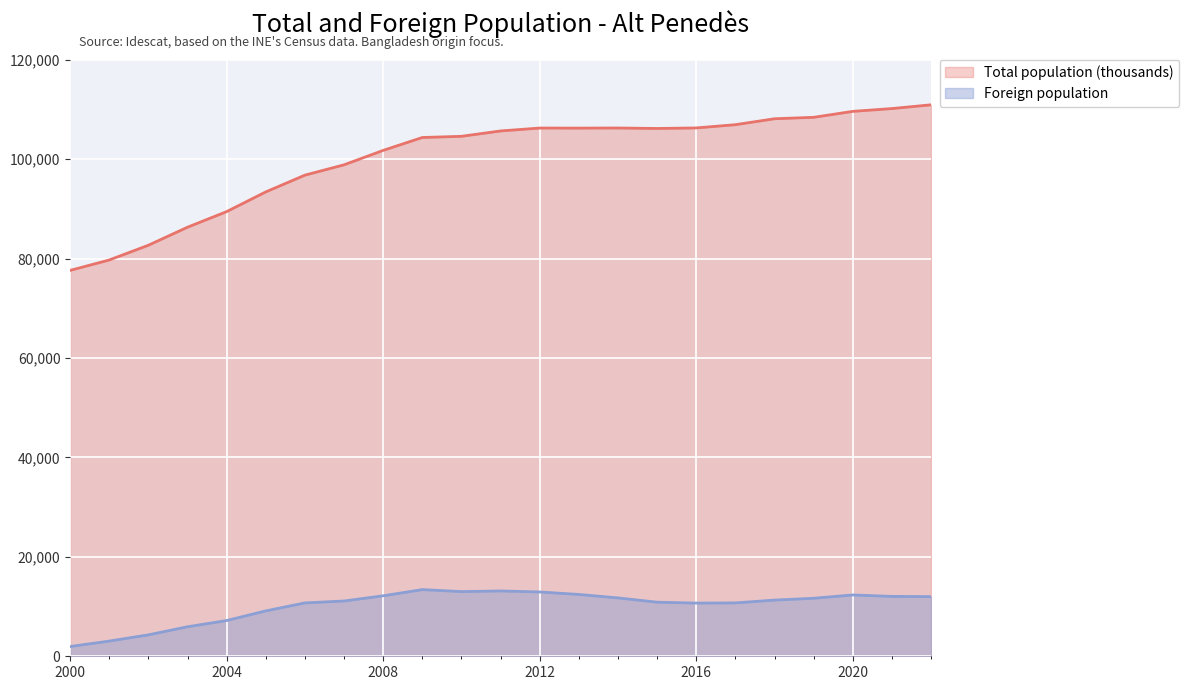

The value of Total population (thousands) at 2008 is 57097. True or false?

False